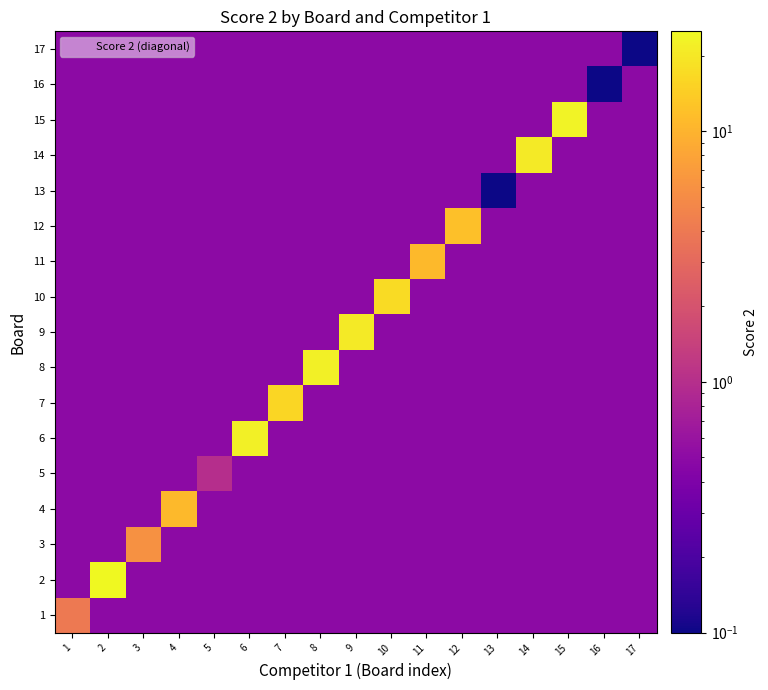

Reading right to left, what are all the values shown in this chart?

1: 17=0.5	16=0.5	15=0.5	14=0.5	13=0.5	12=0.5	11=0.5	10=0.5	9=0.5	8=0.5	7=0.5	6=0.5	5=0.5	4=0.5	3=0.5	2=0.5	1=4.0
2: 17=0.5	16=0.5	15=0.5	14=0.5	13=0.5	12=0.5	11=0.5	10=0.5	9=0.5	8=0.5	7=0.5	6=0.5	5=0.5	4=0.5	3=0.5	2=25.0	1=0.5
3: 17=0.5	16=0.5	15=0.5	14=0.5	13=0.5	12=0.5	11=0.5	10=0.5	9=0.5	8=0.5	7=0.5	6=0.5	5=0.5	4=0.5	3=6.0	2=0.5	1=0.5
4: 17=0.5	16=0.5	15=0.5	14=0.5	13=0.5	12=0.5	11=0.5	10=0.5	9=0.5	8=0.5	7=0.5	6=0.5	5=0.5	4=11.0	3=0.5	2=0.5	1=0.5
5: 17=0.5	16=0.5	15=0.5	14=0.5	13=0.5	12=0.5	11=0.5	10=0.5	9=0.5	8=0.5	7=0.5	6=0.5	5=1.0	4=0.5	3=0.5	2=0.5	1=0.5
6: 17=0.5	16=0.5	15=0.5	14=0.5	13=0.5	12=0.5	11=0.5	10=0.5	9=0.5	8=0.5	7=0.5	6=22.0	5=0.5	4=0.5	3=0.5	2=0.5	1=0.5
7: 17=0.5	16=0.5	15=0.5	14=0.5	13=0.5	12=0.5	11=0.5	10=0.5	9=0.5	8=0.5	7=16.0	6=0.5	5=0.5	4=0.5	3=0.5	2=0.5	1=0.5
8: 17=0.5	16=0.5	15=0.5	14=0.5	13=0.5	12=0.5	11=0.5	10=0.5	9=0.5	8=22.0	7=0.5	6=0.5	5=0.5	4=0.5	3=0.5	2=0.5	1=0.5
9: 17=0.5	16=0.5	15=0.5	14=0.5	13=0.5	12=0.5	11=0.5	10=0.5	9=21.0	8=0.5	7=0.5	6=0.5	5=0.5	4=0.5	3=0.5	2=0.5	1=0.5
10: 17=0.5	16=0.5	15=0.5	14=0.5	13=0.5	12=0.5	11=0.5	10=17.0	9=0.5	8=0.5	7=0.5	6=0.5	5=0.5	4=0.5	3=0.5	2=0.5	1=0.5
11: 17=0.5	16=0.5	15=0.5	14=0.5	13=0.5	12=0.5	11=11.0	10=0.5	9=0.5	8=0.5	7=0.5	6=0.5	5=0.5	4=0.5	3=0.5	2=0.5	1=0.5
12: 17=0.5	16=0.5	15=0.5	14=0.5	13=0.5	12=12.0	11=0.5	10=0.5	9=0.5	8=0.5	7=0.5	6=0.5	5=0.5	4=0.5	3=0.5	2=0.5	1=0.5
13: 17=0.5	16=0.5	15=0.5	14=0.5	13=0.1	12=0.5	11=0.5	10=0.5	9=0.5	8=0.5	7=0.5	6=0.5	5=0.5	4=0.5	3=0.5	2=0.5	1=0.5
14: 17=0.5	16=0.5	15=0.5	14=21.0	13=0.5	12=0.5	11=0.5	10=0.5	9=0.5	8=0.5	7=0.5	6=0.5	5=0.5	4=0.5	3=0.5	2=0.5	1=0.5
15: 17=0.5	16=0.5	15=23.0	14=0.5	13=0.5	12=0.5	11=0.5	10=0.5	9=0.5	8=0.5	7=0.5	6=0.5	5=0.5	4=0.5	3=0.5	2=0.5	1=0.5
16: 17=0.5	16=0.1	15=0.5	14=0.5	13=0.5	12=0.5	11=0.5	10=0.5	9=0.5	8=0.5	7=0.5	6=0.5	5=0.5	4=0.5	3=0.5	2=0.5	1=0.5
17: 17=0.1	16=0.5	15=0.5	14=0.5	13=0.5	12=0.5	11=0.5	10=0.5	9=0.5	8=0.5	7=0.5	6=0.5	5=0.5	4=0.5	3=0.5	2=0.5	1=0.5